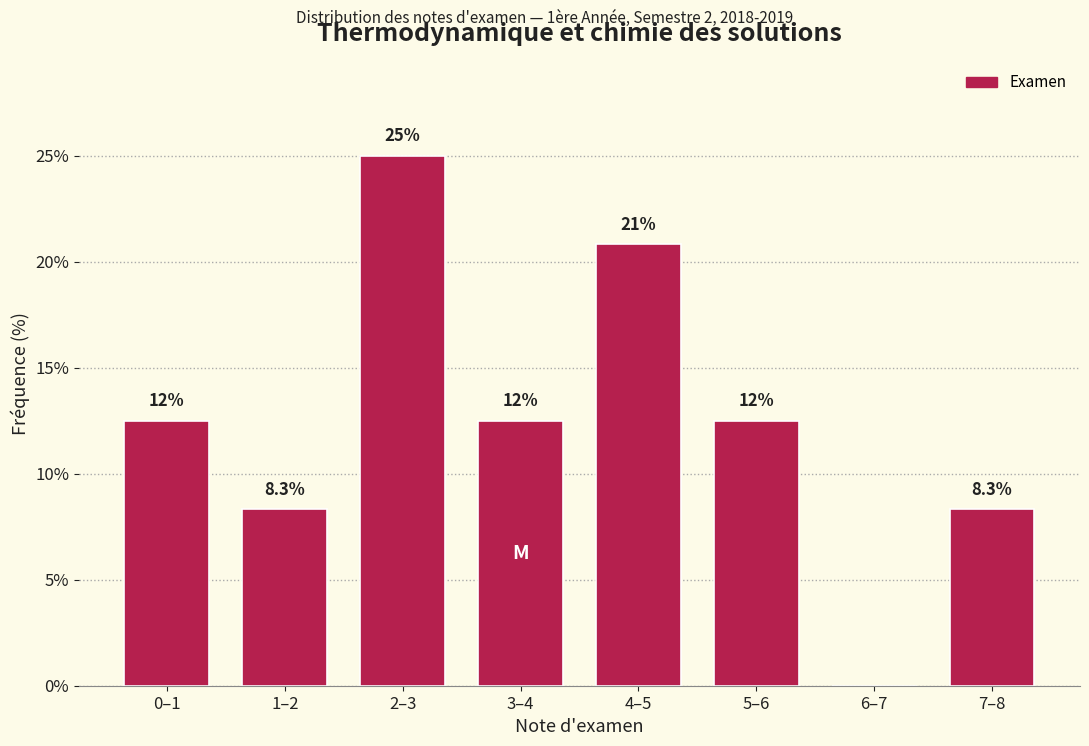

Are the bars horizontal?

No